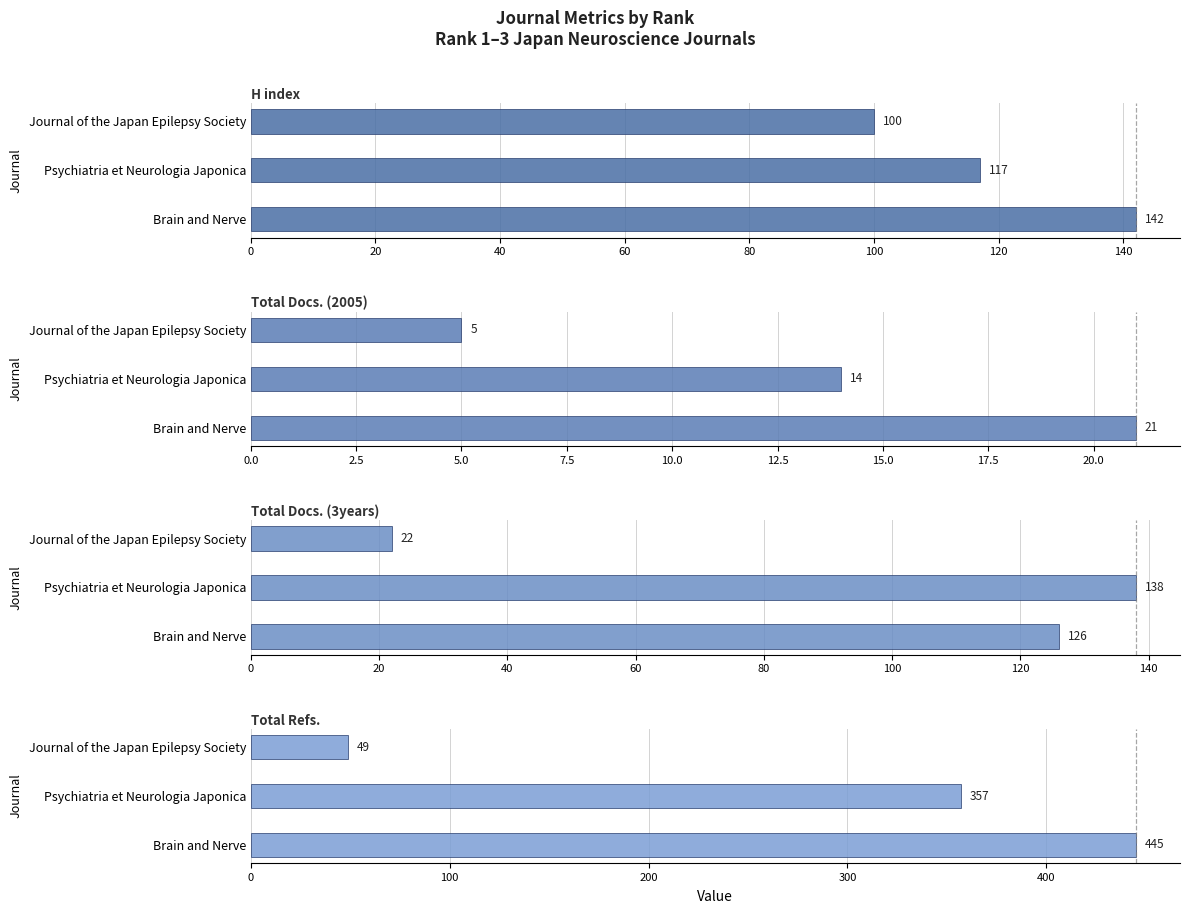

The value of Total Docs. (3years) at Psychiatria et Neurologia Japonica is 225. True or false?

False